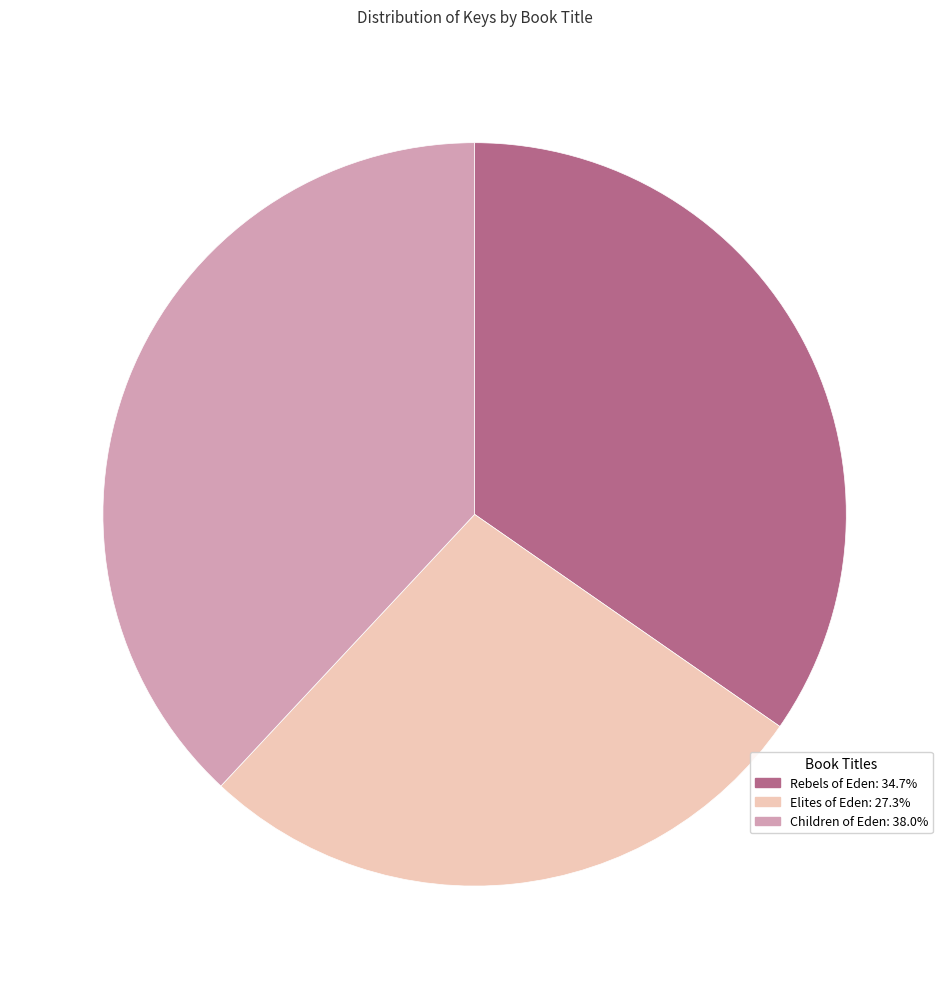

Is it true that Elites of Eden is 27% of the pie?

True